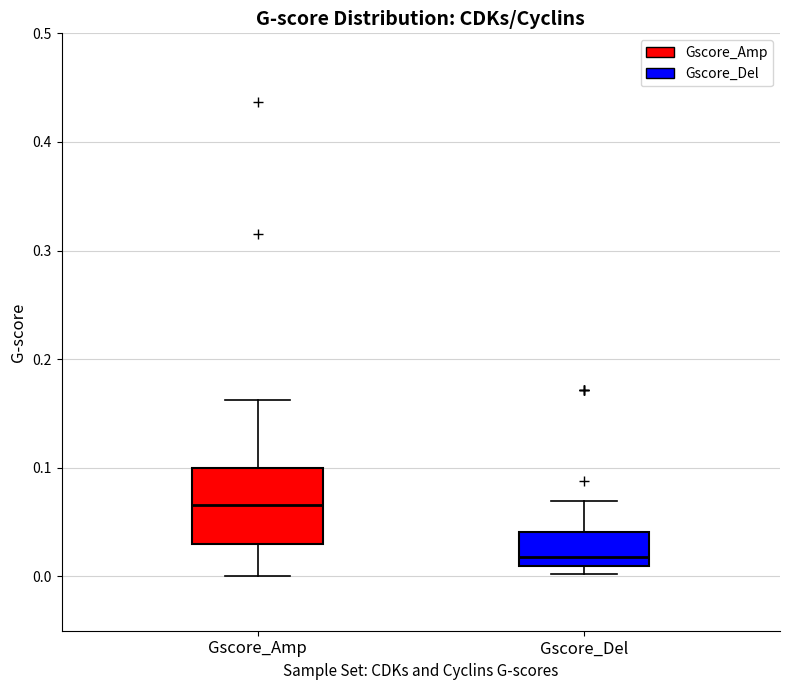

Where does the upper whisker of the box for Gscore_Del end on the y-axis? The values are not printed on the chart, so give them approximately, as read against the axis.

0.07